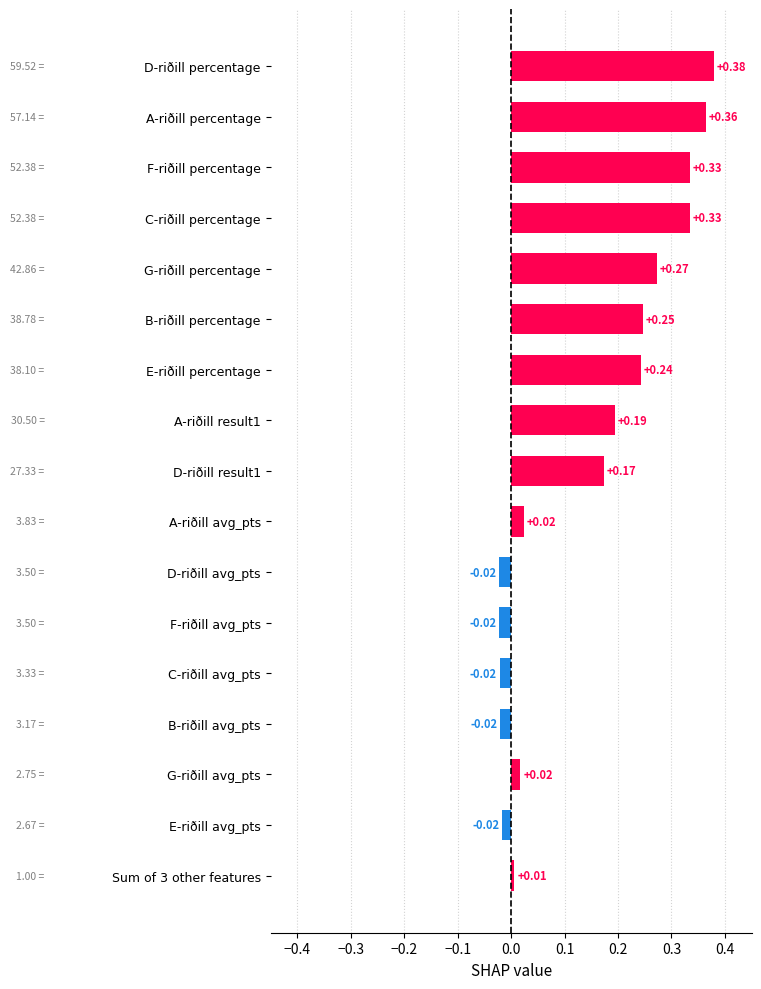

What is the average value?

0.1